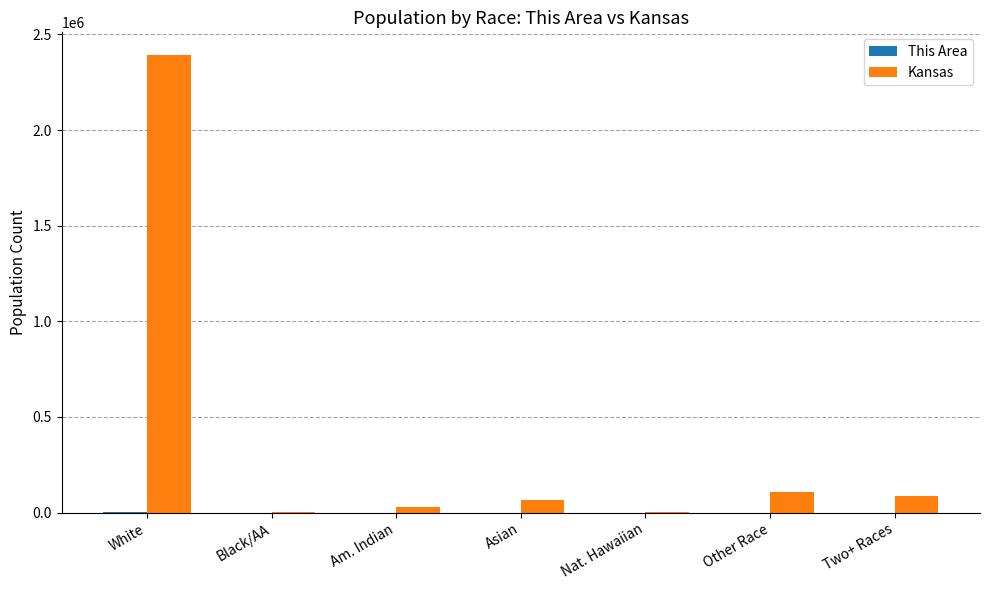

Between White and Nat. Hawaiian, which series saw the biggest shift?

Kansas